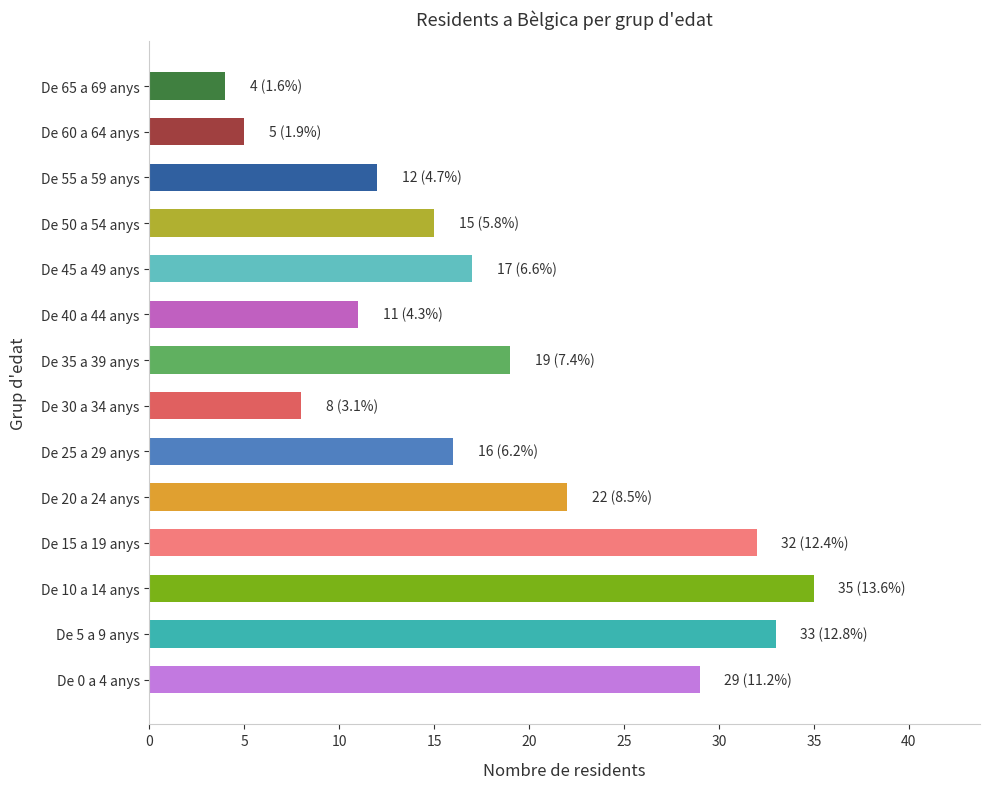

Are the bars horizontal?

Yes